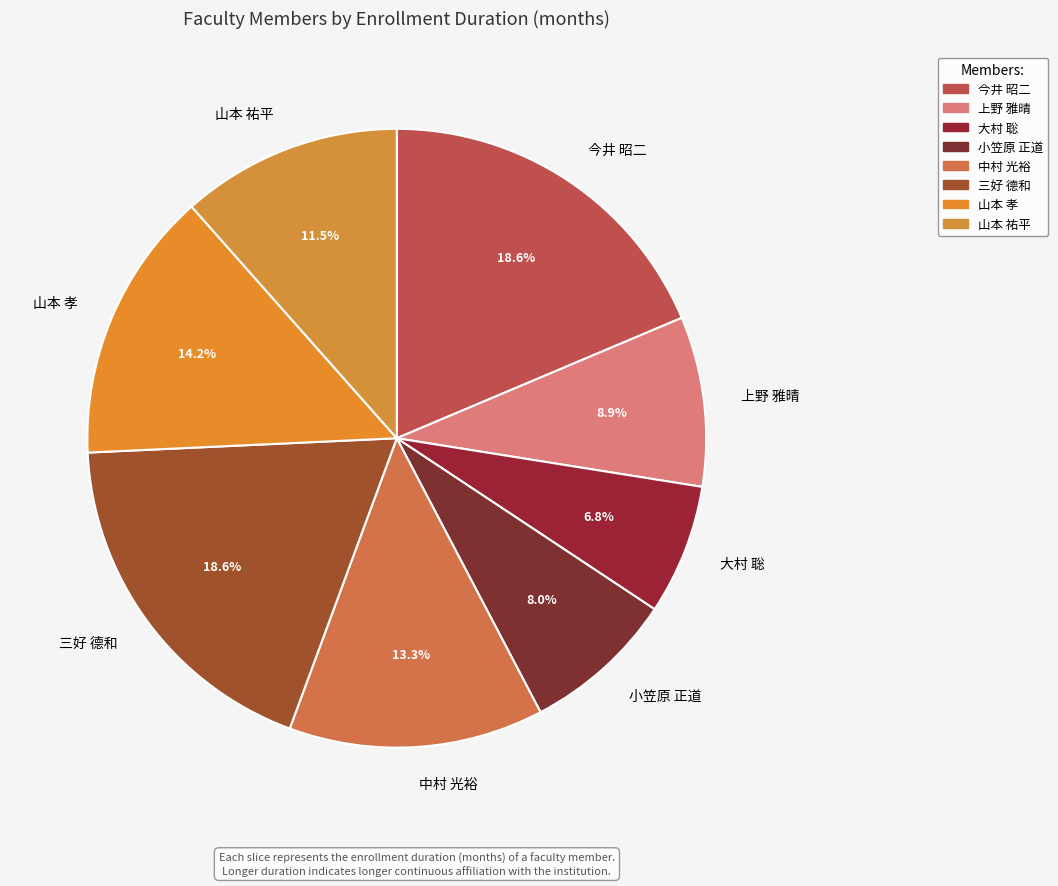

The 大村 聡 slice represents 7% of the pie. True or false?

True